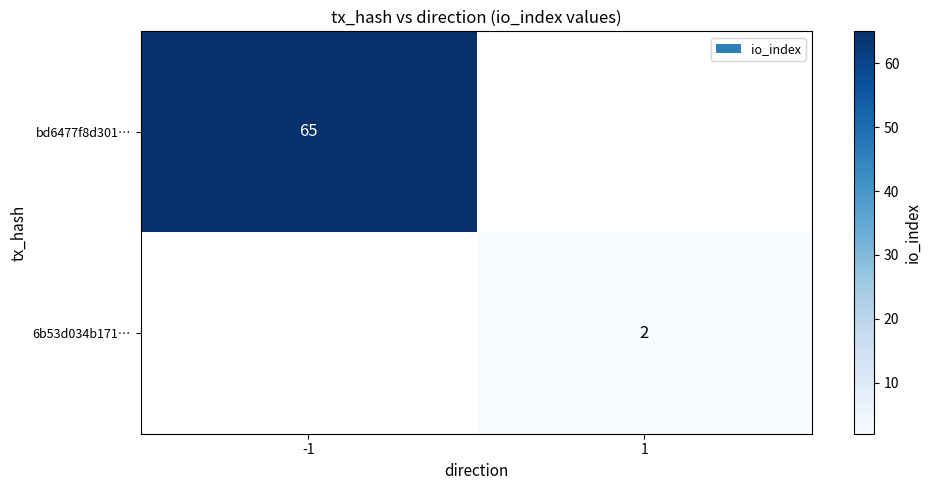

At how many categories does at least one series exceed 46?

1